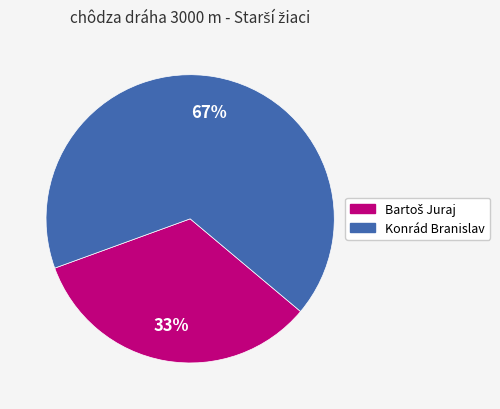

How many segments does this pie chart have?

2